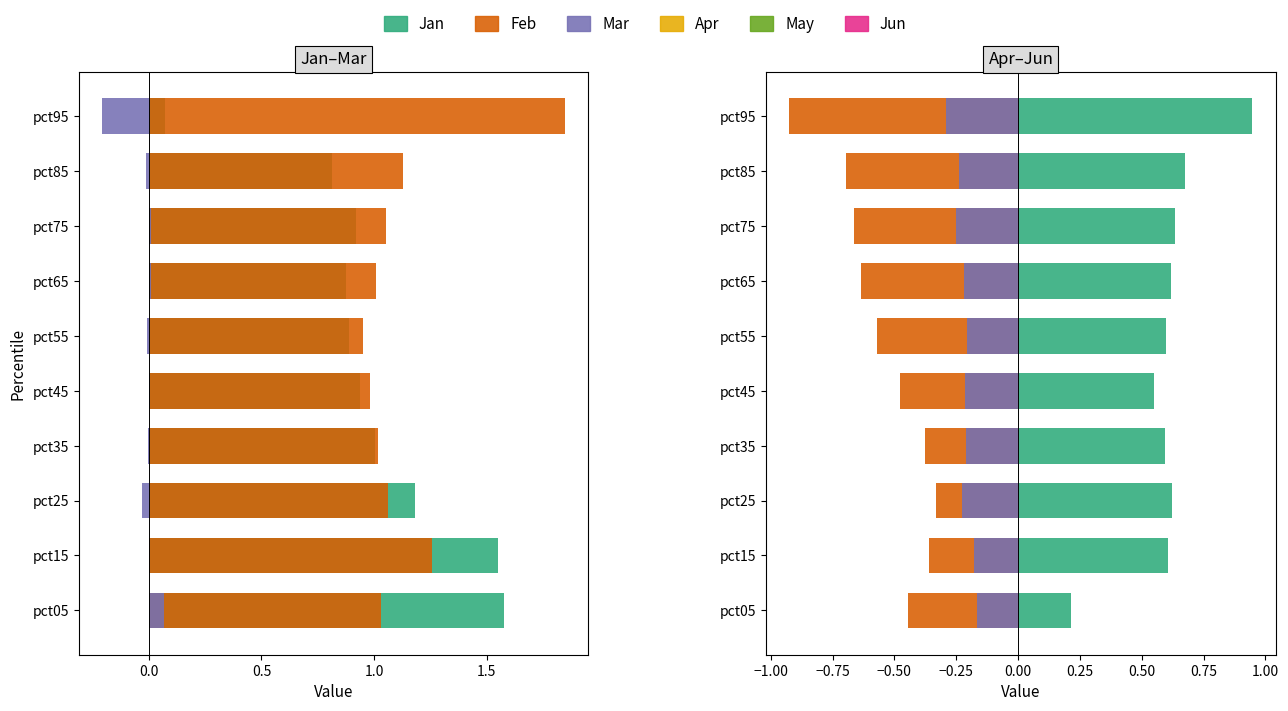

Which series has the largest total across all categories?

Feb